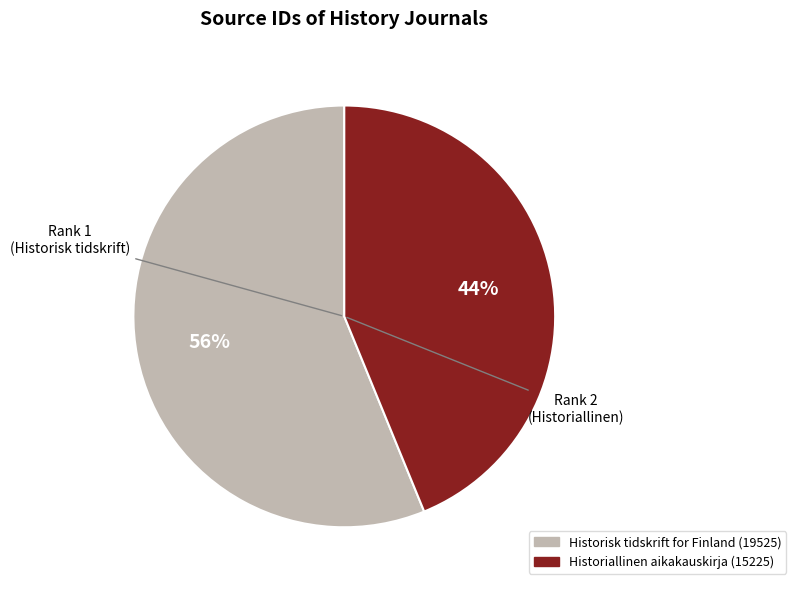

The Historisk tidskrift for Finland slice represents 68% of the pie. True or false?

False